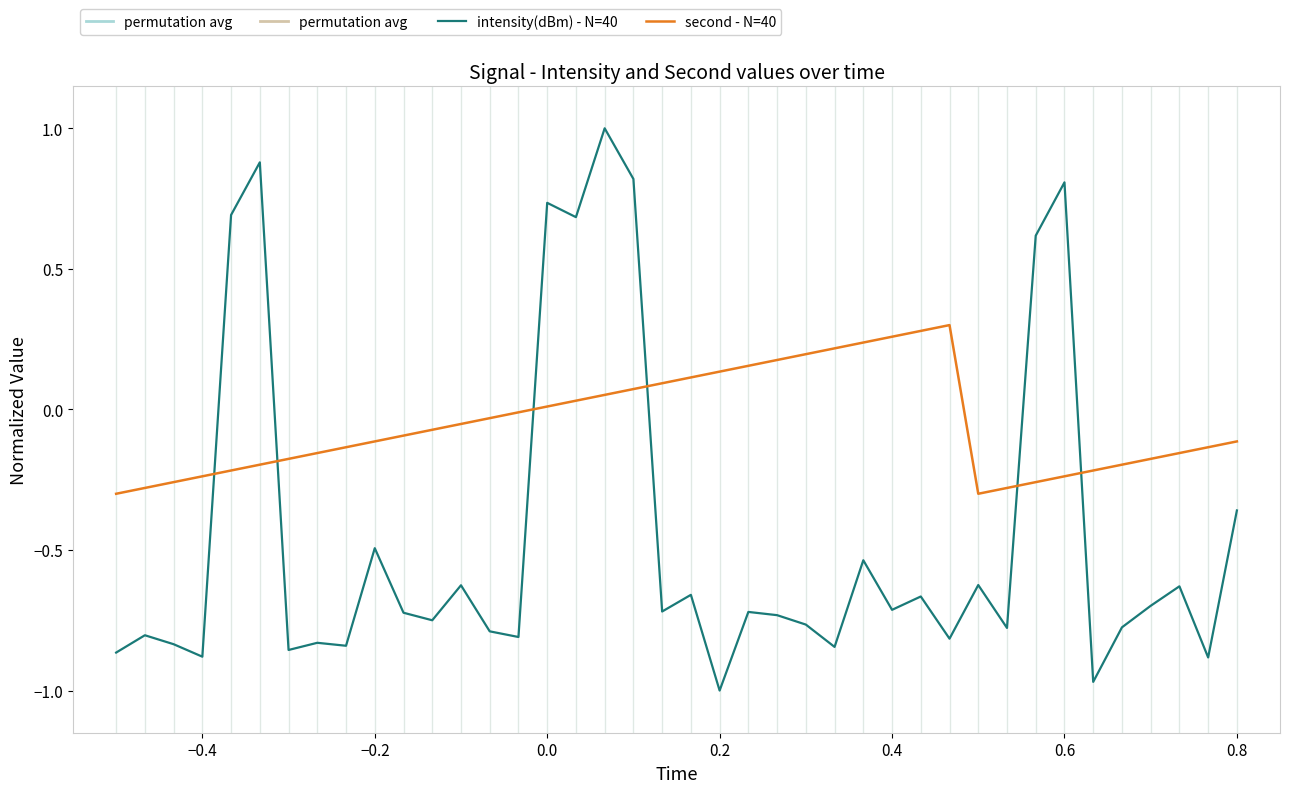

Which series has the largest total across all categories?

second - N=40